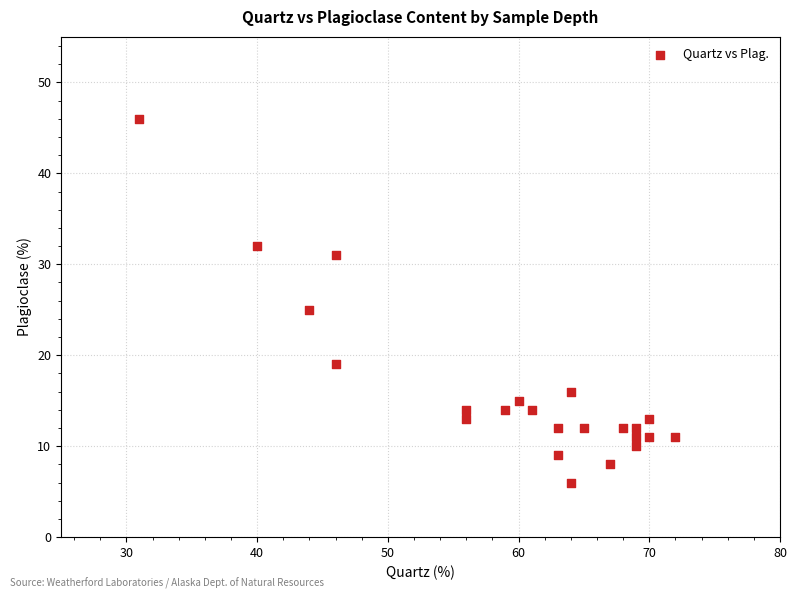

What is the range of X values (max minus min)?

41